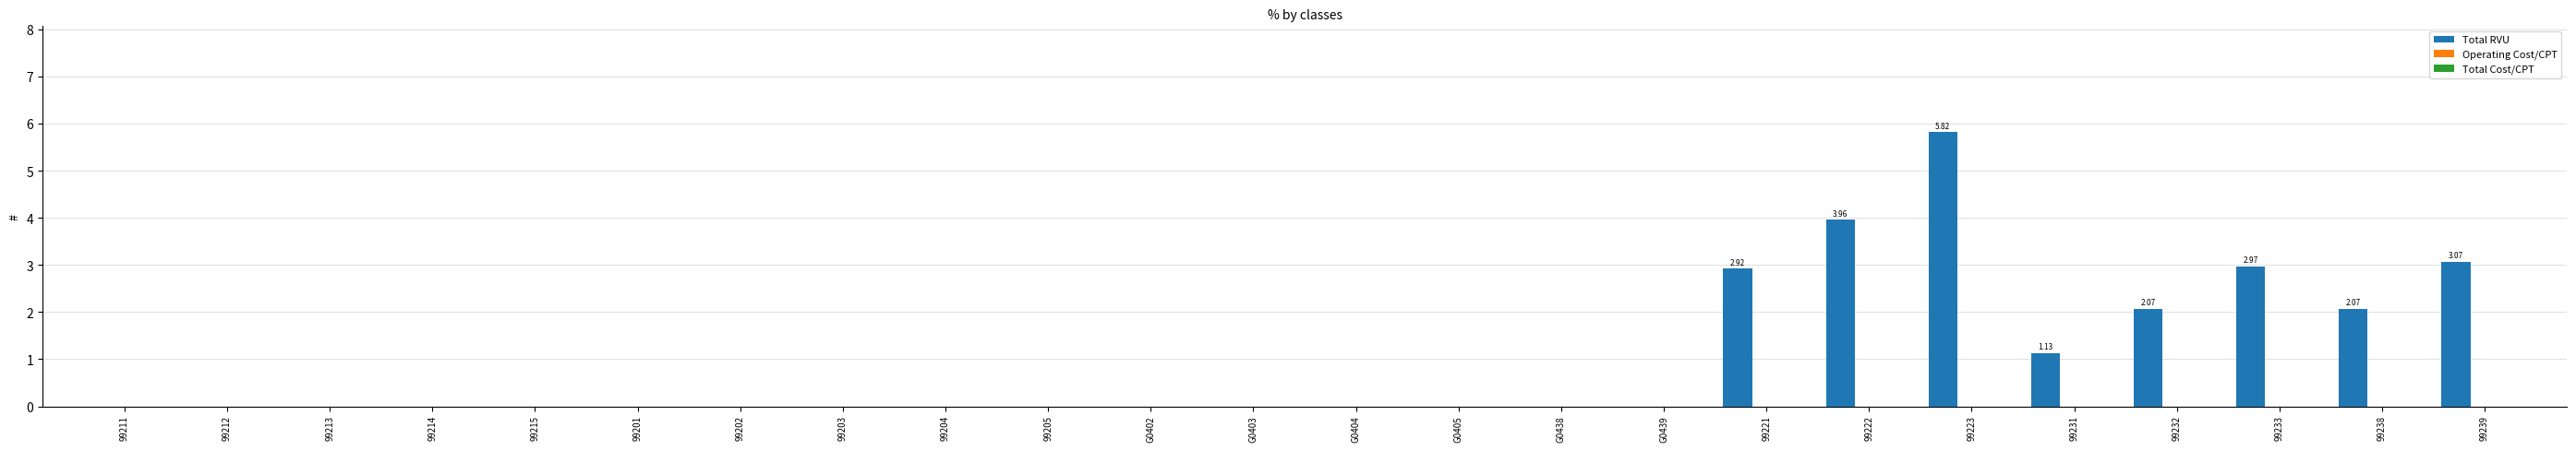

What is the sum of all values?

24.0